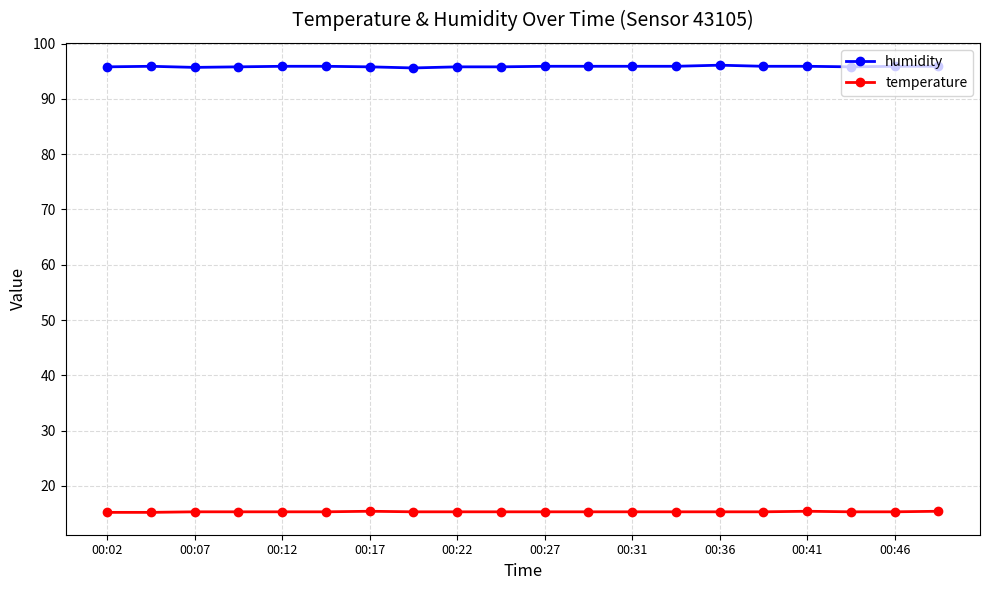

At how many categories does at least one series exceed 30?

20